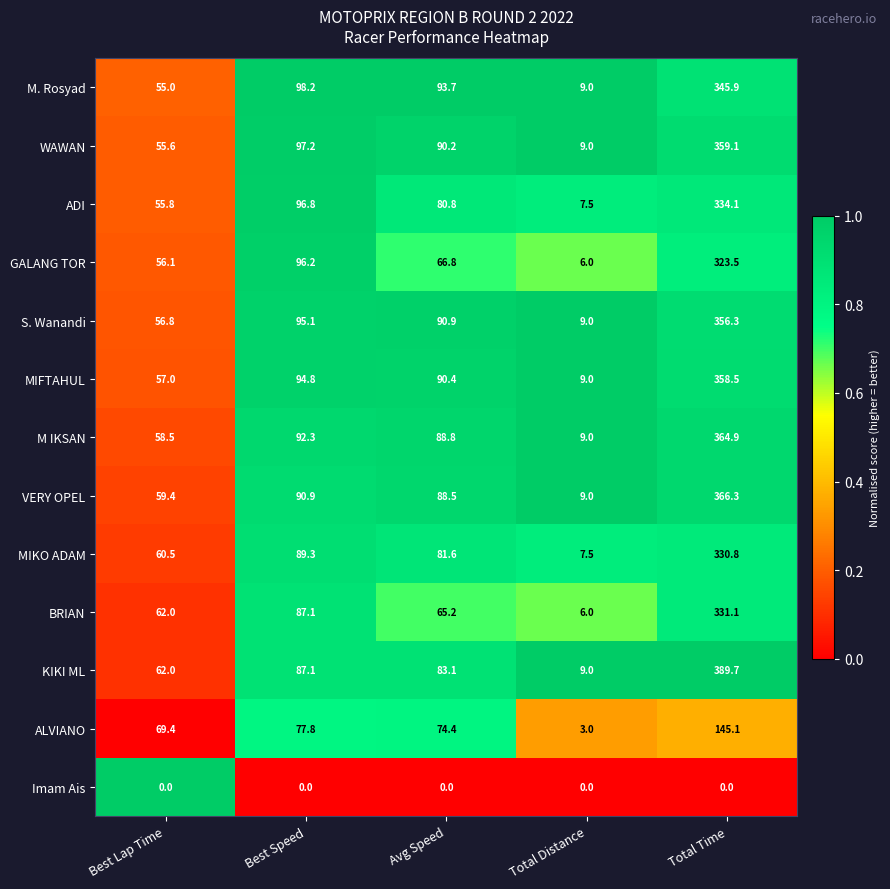

At which label does ALVIANO first exceed 74?

Best Speed